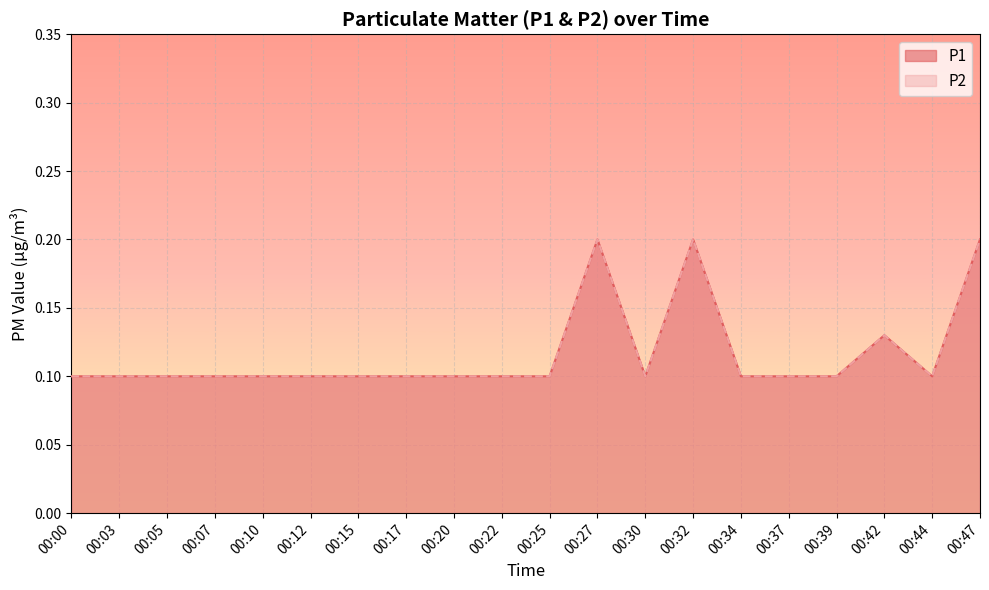

True or false: P1 and P2 cross at least once.

False